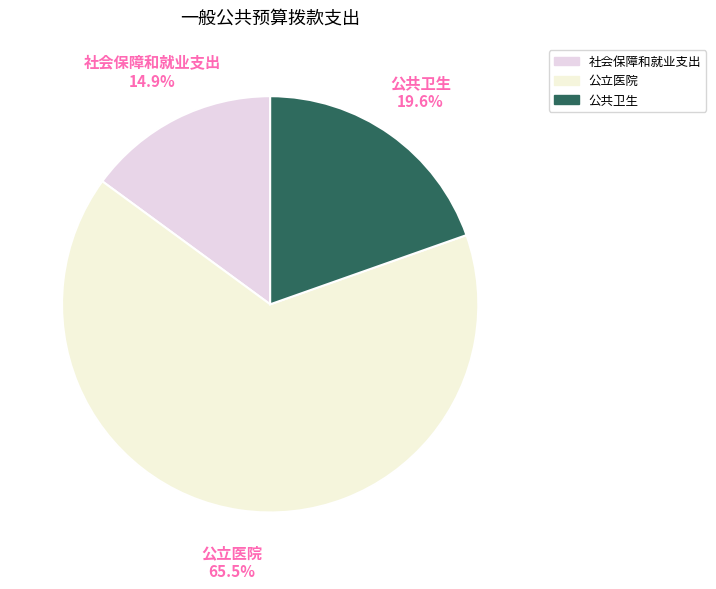

Between 社会保障和就业支出 and 公共卫生, which is larger?

公共卫生